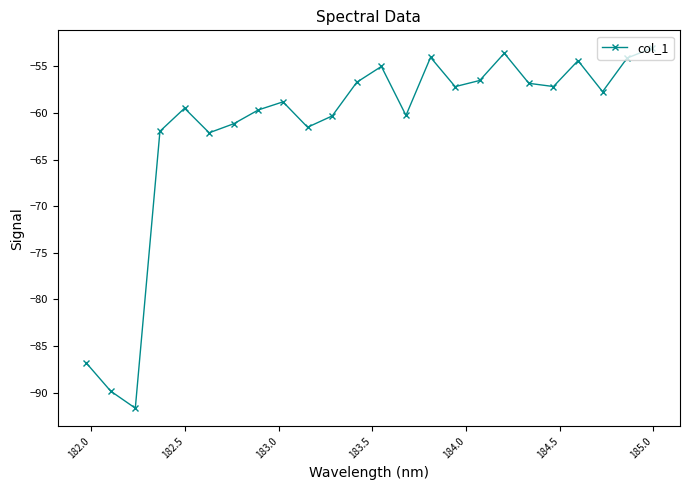

What is the sum of all values?

-1480.0